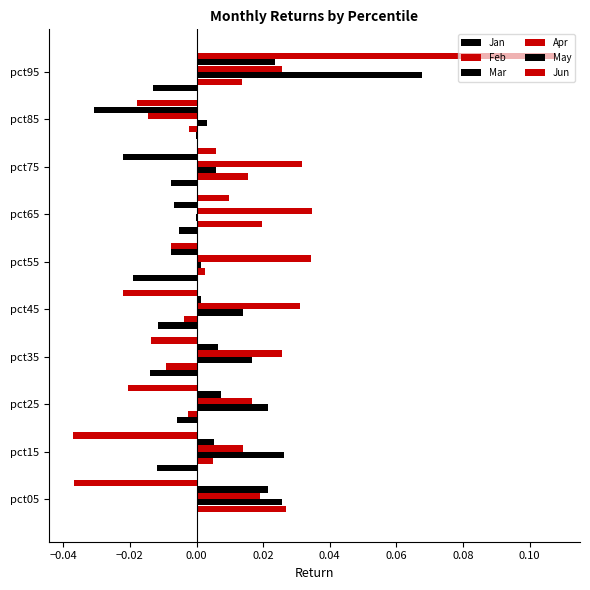

Reading left to right, extract all data points from this chart.

Jan: 0.0	-0.0	-0.0	-0.0	-0.0	-0.0	-0.0	-0.0	-0.0	-0.0
Feb: 0.0	0.0	-0.0	-0.0	-0.0	0.0	0.0	0.0	-0.0	0.0
Mar: 0.0	0.0	0.0	0.0	0.0	0.0	-0.0	0.0	0.0	0.1
Apr: 0.0	0.0	0.0	0.0	0.0	0.0	0.0	0.0	-0.0	0.0
May: 0.0	0.0	0.0	0.0	0.0	-0.0	-0.0	-0.0	-0.0	0.0
Jun: -0.0	-0.0	-0.0	-0.0	-0.0	-0.0	0.0	0.0	-0.0	0.1